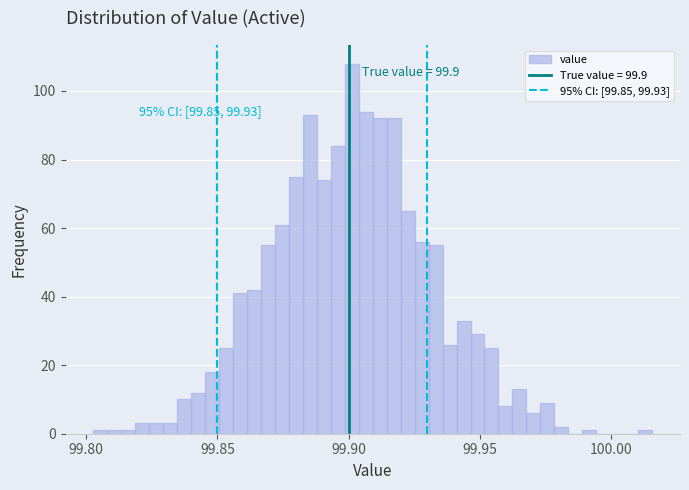

Around what value on the x-axis is the tallest bar? Give the approximate position of its centre, as read against the axis.

99.900